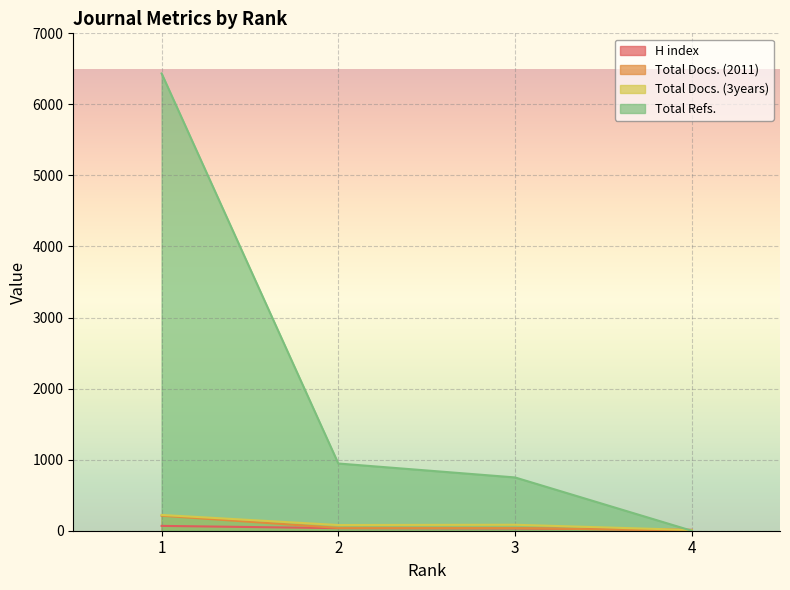

Reading left to right, extract all data points from this chart.

H index: 1=68	2=36	3=32	4=13
Total Docs. (2011): 1=211	2=40	3=38	4=0
Total Docs. (3years): 1=222	2=80	3=84	4=10
Total Refs.: 1=6435	2=946	3=750	4=0